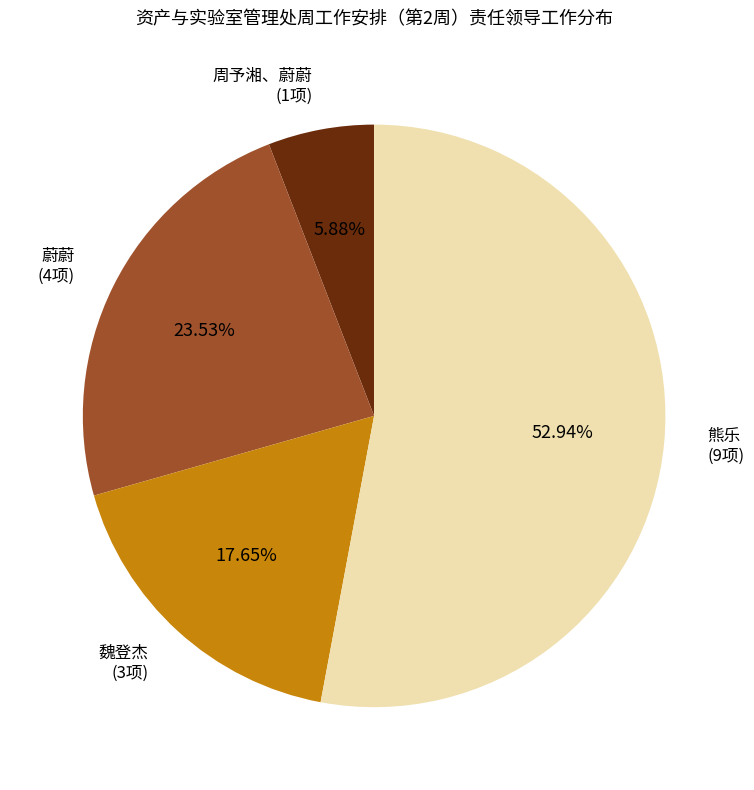

What is the majority slice?

熊乐